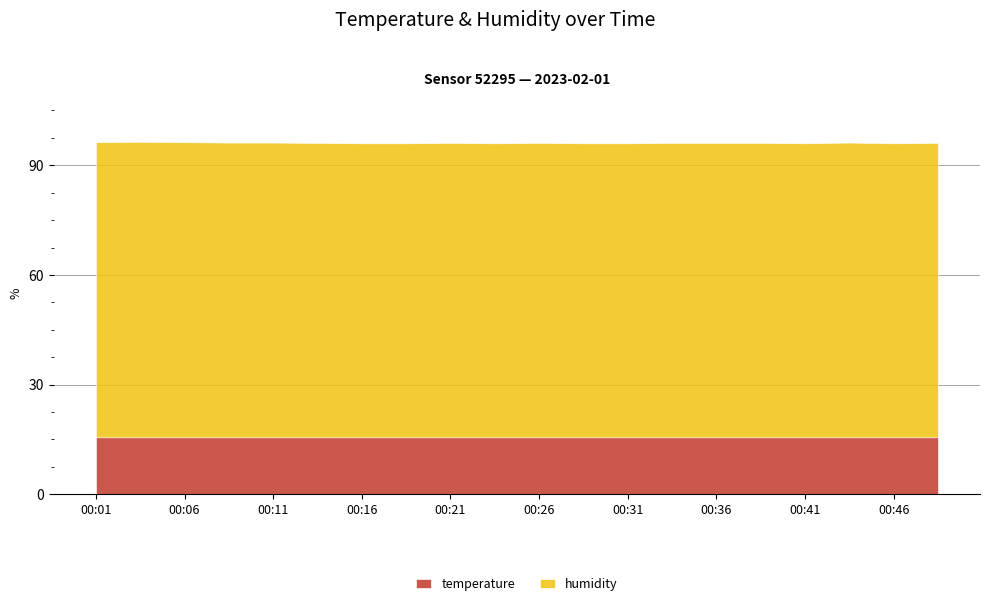

True or false: temperature has more than 2 interior local peaks.

False